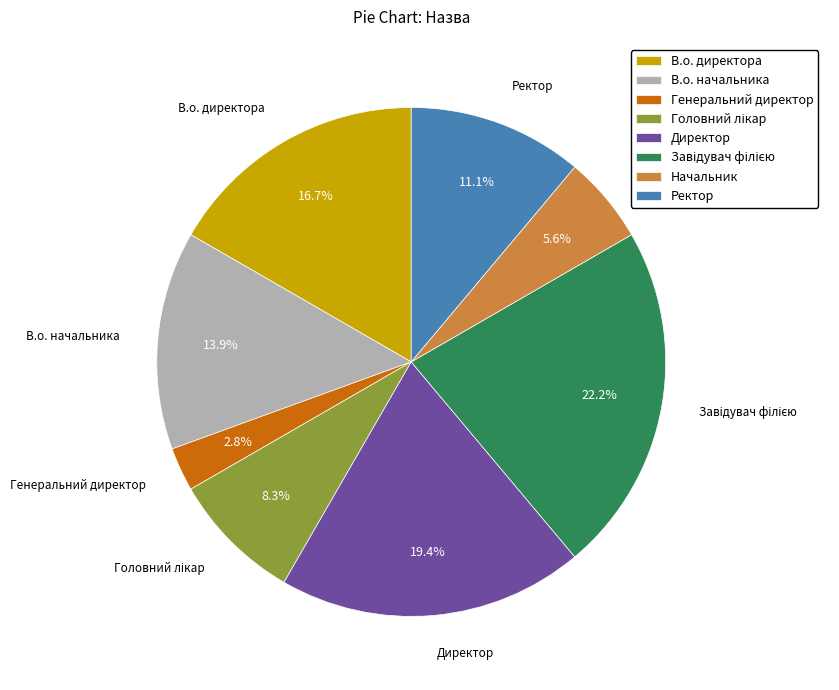

Which has a higher value, В.о. начальника or Начальник?

В.о. начальника